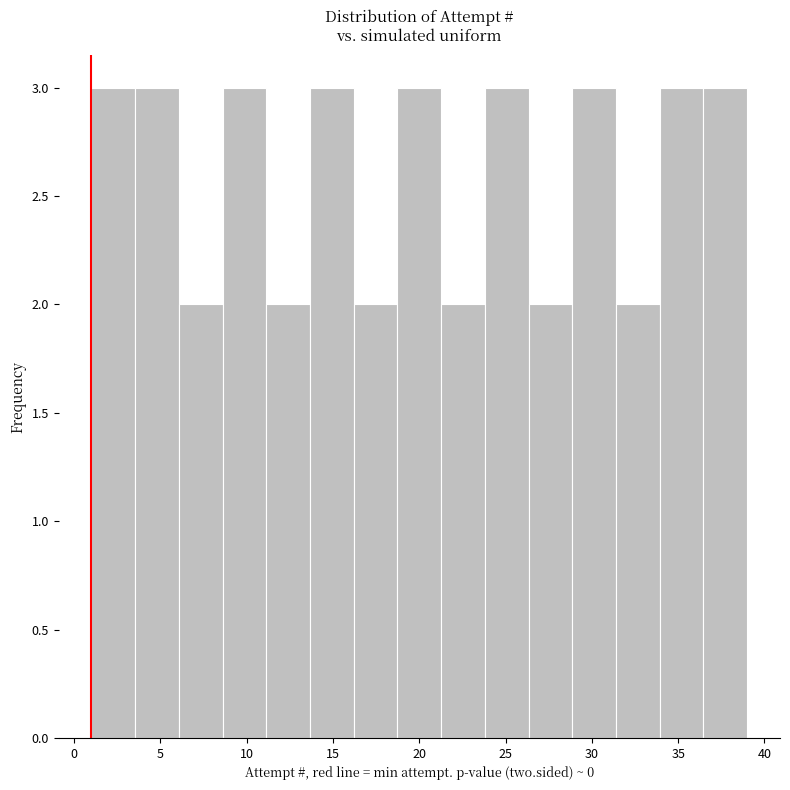

Reading left to right, transcribe this chart: for each bar, give the range it covers on the x-axis and its height. Neither the bar edges nor the heights are printed on the chart, so give them approximately, as read against the axes.

1.0 to 3.5: 3
3.5 to 6.0: 3
6.0 to 8.5: 2
8.5 to 11.0: 3
11.0 to 13.5: 2
13.5 to 16.0: 3
16.0 to 18.5: 2
18.5 to 21.5: 3
21.5 to 24.0: 2
24.0 to 26.5: 3
26.5 to 29.0: 2
29.0 to 31.5: 3
31.5 to 34.0: 2
34.0 to 36.5: 3
36.5 to 39.0: 3